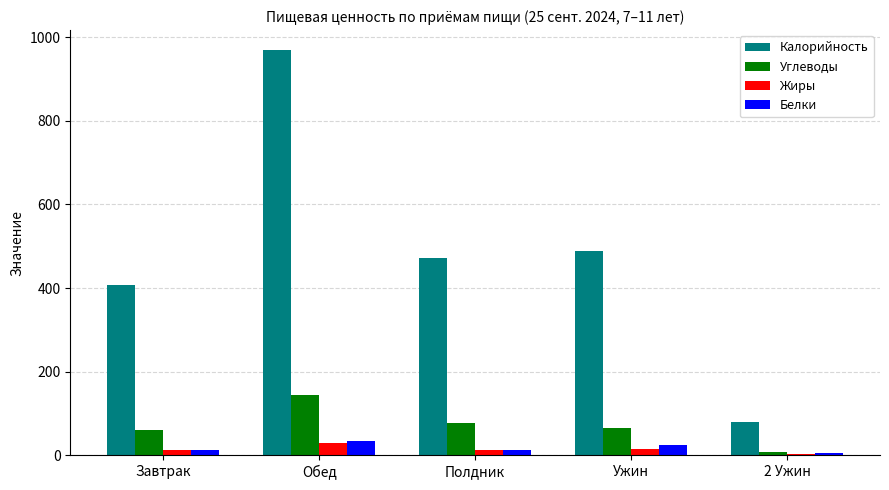

How many groups of bars are there?

5